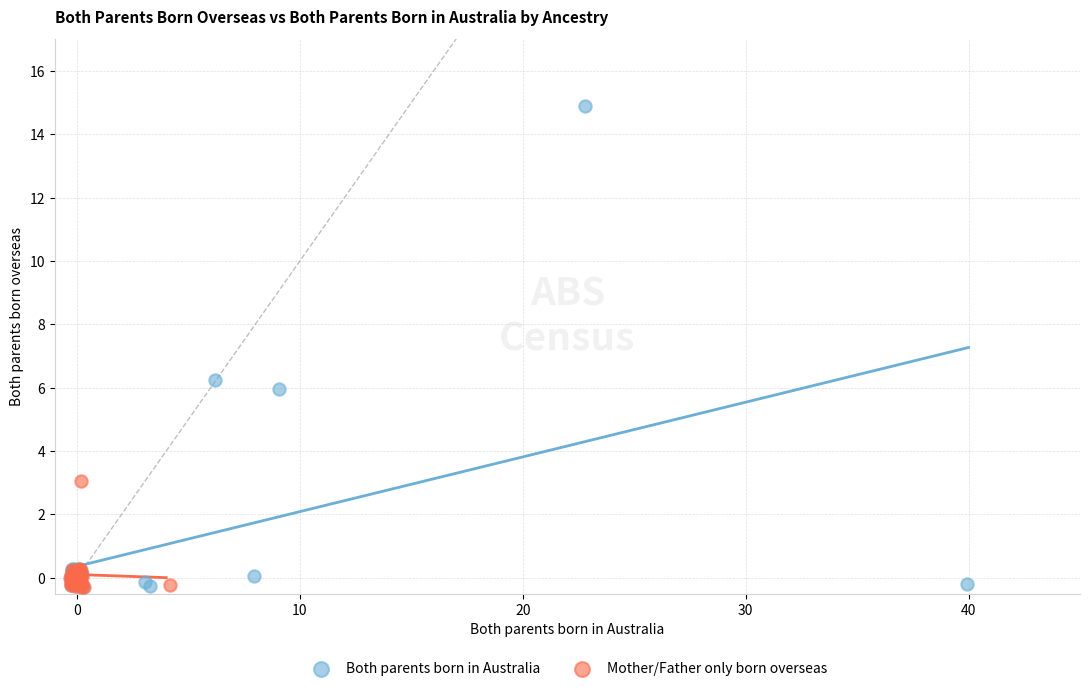

Which series has the largest Y range (max minus min)?

Both parents born in Australia